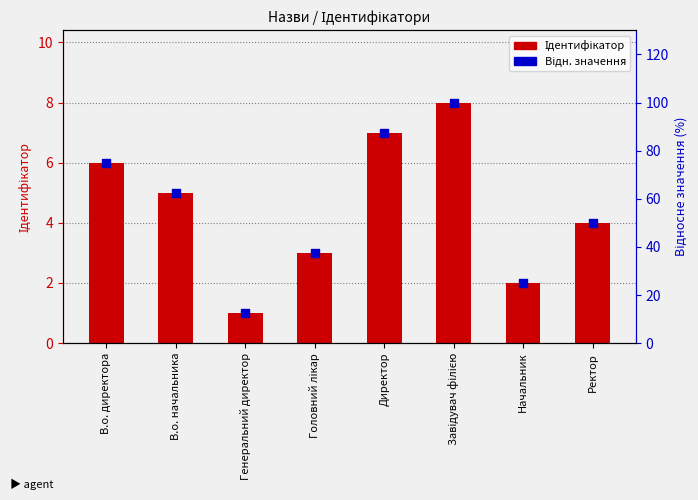

Is the value of Ідентифікатор (відн.) at Завідувач філією greater than the value of Ідентифікатор at Начальник?

Yes